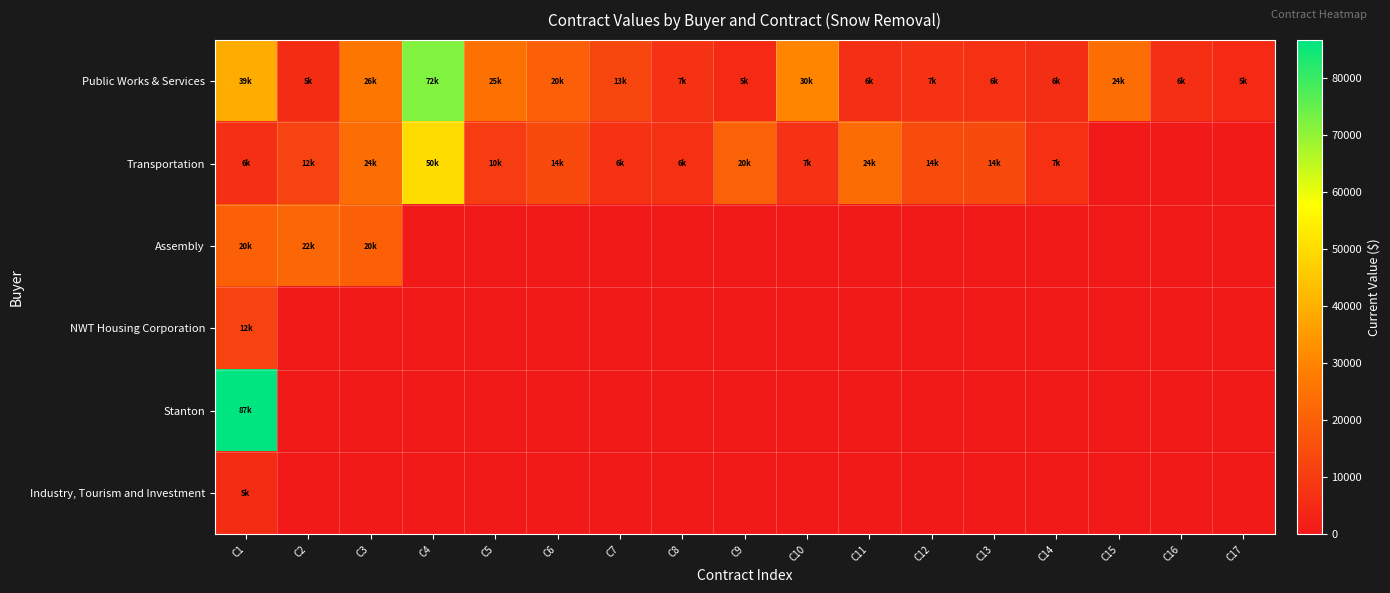

Reading left to right, transcribe all the data shown in this chart.

Public Works & Services: C1=39220.0	C2=5401.0	C3=26280.0	C4=72000.0	C5=25000.0	C6=19900.0	C7=12900.0	C8=7000.0	C9=5000.0	C10=30000.0	C11=6240.0	C12=7200.0	C13=6450.0	C14=6000.0	C15=24000.0	C16=6400.0	C17=5000.0
Transportation: C1=6300.0	C2=11895.0	C3=23824.0	C4=49875.0	C5=10099.1	C6=14000.0	C7=6489.0	C8=6489.0	C9=20495.0	C10=7257.0	C11=23625.0	C12=14499.0	C13=14000.0	C14=6750.0	C15=0.0	C16=0.0	C17=0.0
Assembly: C1=20000.0	C2=22000.0	C3=20000.0	C4=0.0	C5=0.0	C6=0.0	C7=0.0	C8=0.0	C9=0.0	C10=0.0	C11=0.0	C12=0.0	C13=0.0	C14=0.0	C15=0.0	C16=0.0	C17=0.0
NWT Housing Corporation: C1=12000.0	C2=0.0	C3=0.0	C4=0.0	C5=0.0	C6=0.0	C7=0.0	C8=0.0	C9=0.0	C10=0.0	C11=0.0	C12=0.0	C13=0.0	C14=0.0	C15=0.0	C16=0.0	C17=0.0
Stanton: C1=86585.0	C2=0.0	C3=0.0	C4=0.0	C5=0.0	C6=0.0	C7=0.0	C8=0.0	C9=0.0	C10=0.0	C11=0.0	C12=0.0	C13=0.0	C14=0.0	C15=0.0	C16=0.0	C17=0.0
Industry, Tourism and Investment: C1=5396.6	C2=0.0	C3=0.0	C4=0.0	C5=0.0	C6=0.0	C7=0.0	C8=0.0	C9=0.0	C10=0.0	C11=0.0	C12=0.0	C13=0.0	C14=0.0	C15=0.0	C16=0.0	C17=0.0